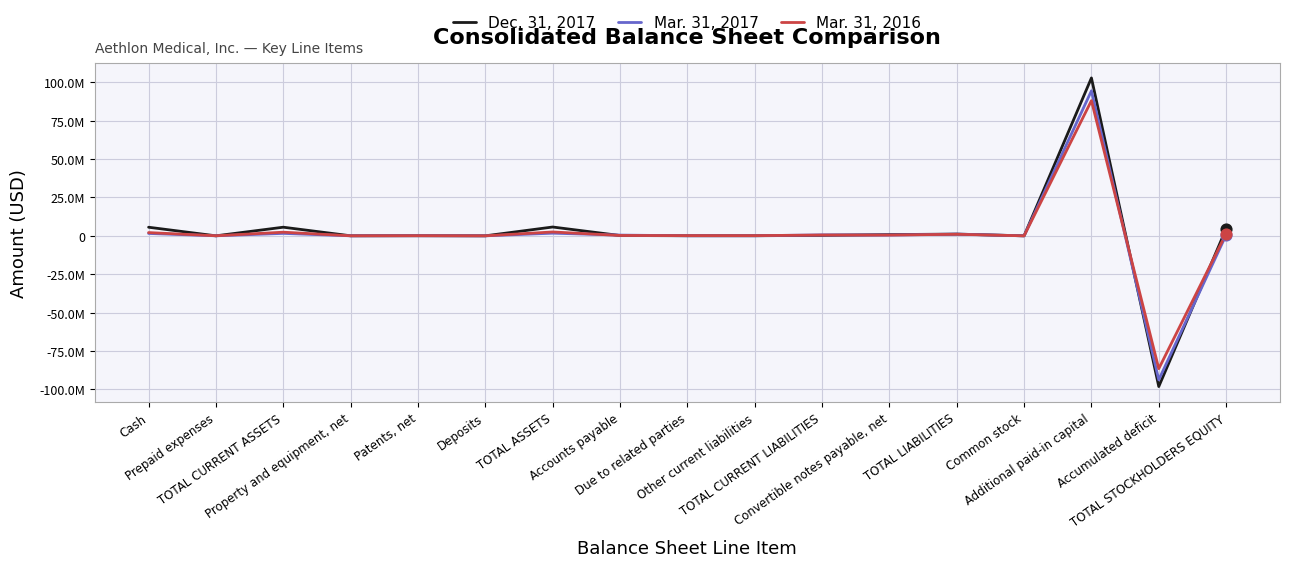

What are all the series names shown in the legend?

Dec. 31, 2017, Mar. 31, 2017, Mar. 31, 2016